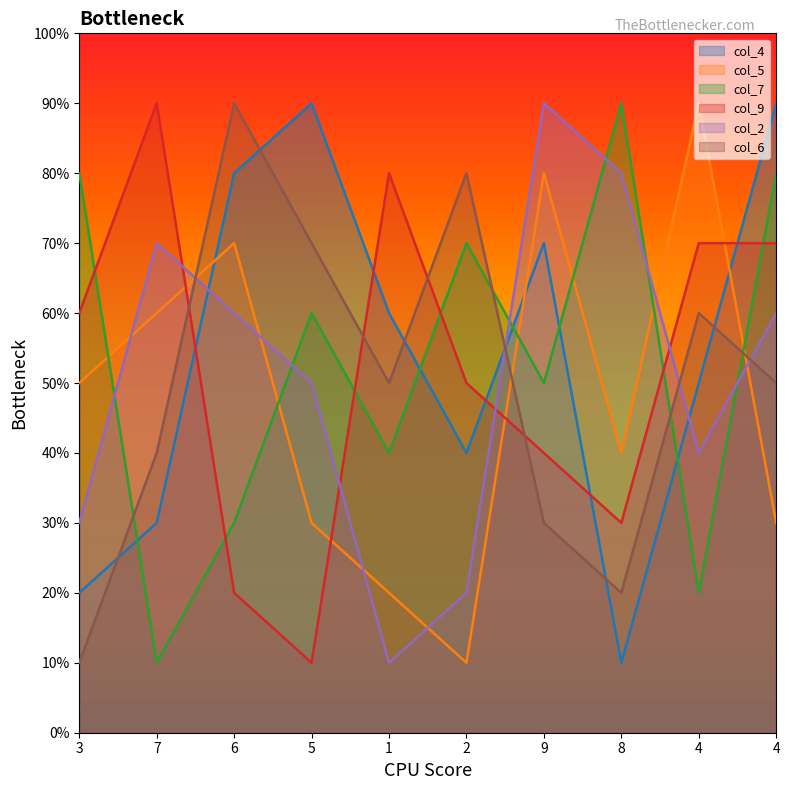

What are all the series names shown in the legend?

col_4, col_5, col_7, col_9, col_2, col_6